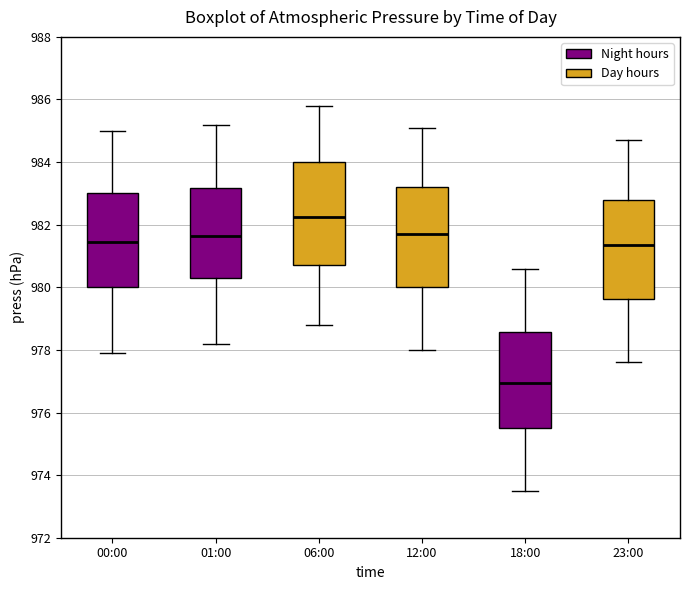

Where is the upper edge of the box for 23:00 on the y-axis? The values are not printed on the chart, so give them approximately, as read against the axis.

982.8